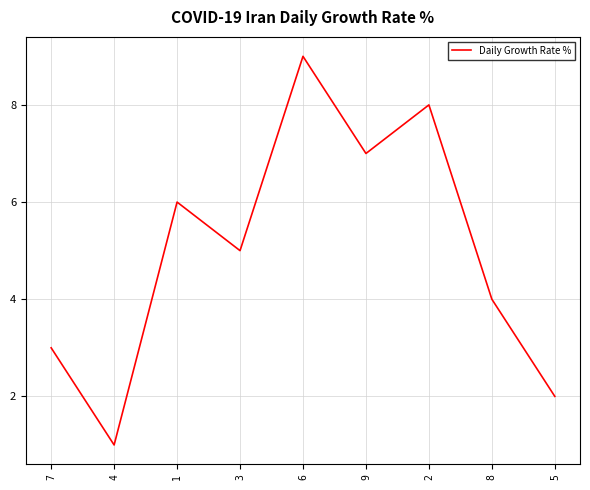

The value at 9 is 7. True or false?

True